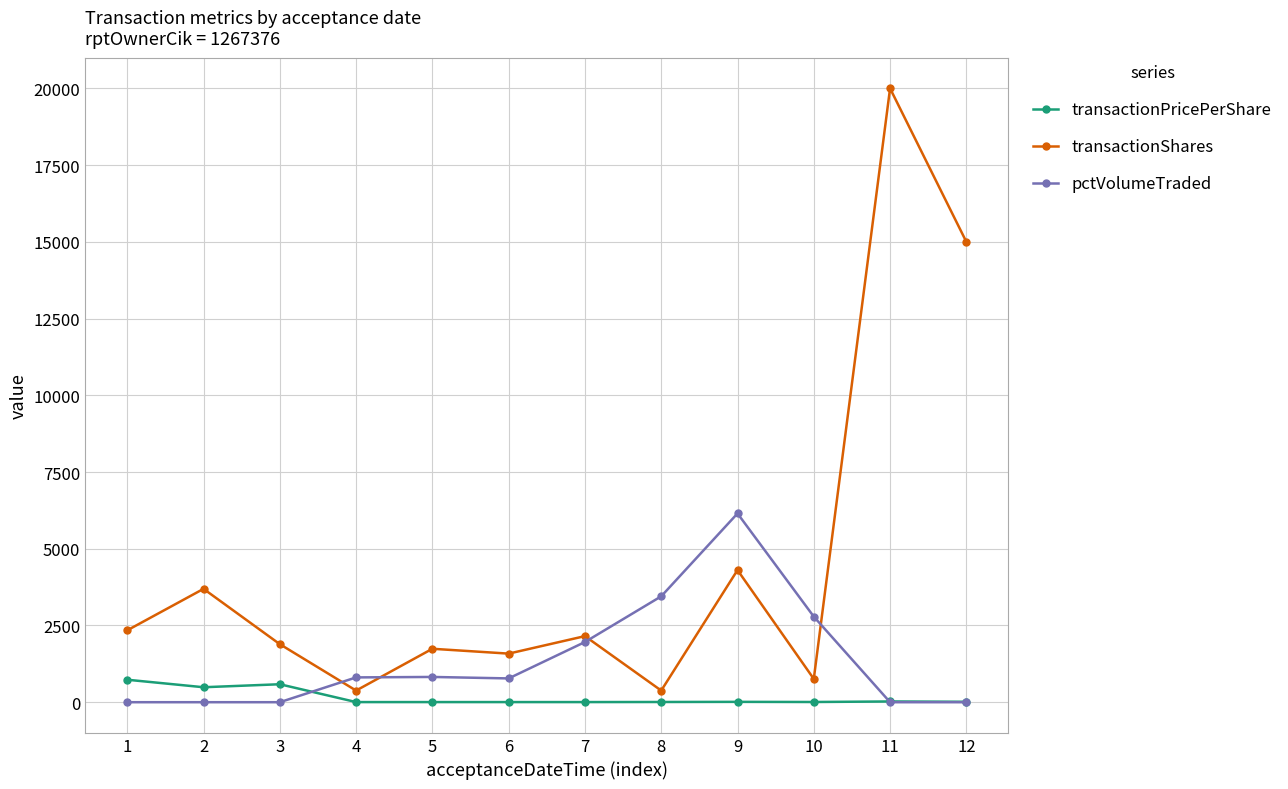

What is the value of the transactionShares point at the 4th from the left?

379.0